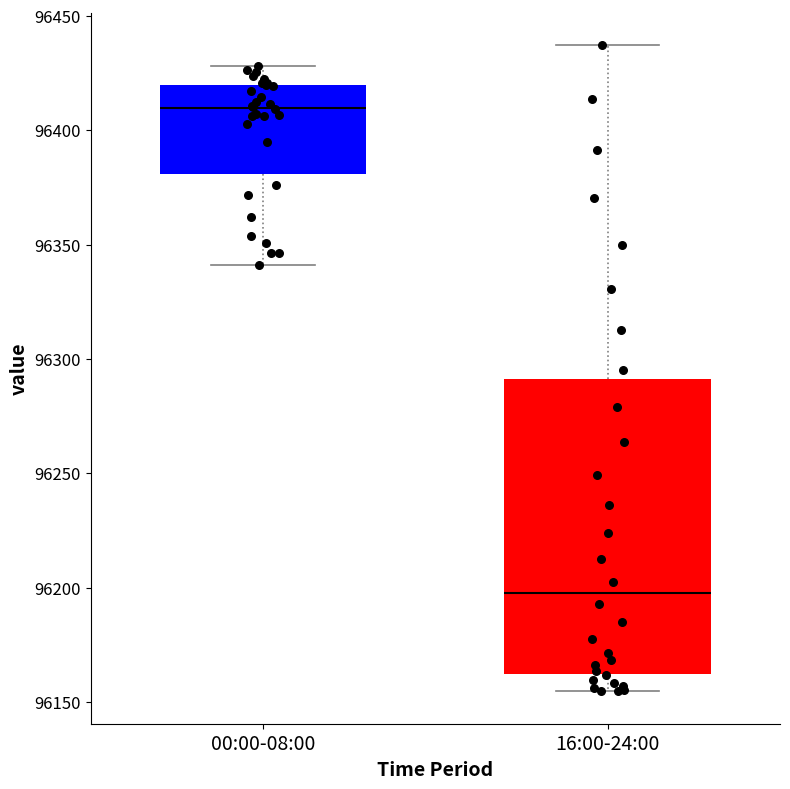

Comparing the boxes themselves (not the whiskers), which one is the tallest?

16:00-24:00